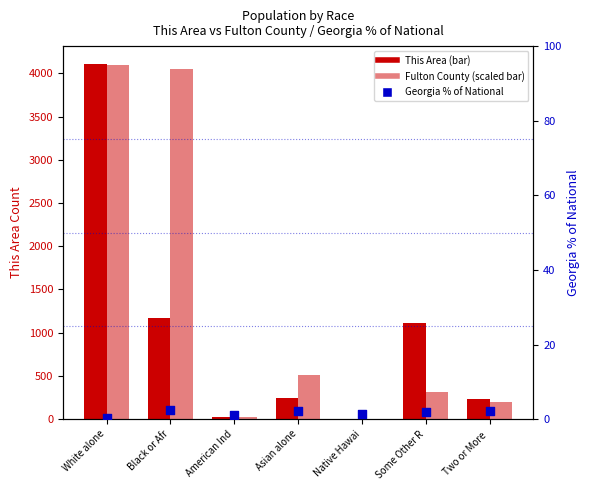

Which series reaches the maximum Y coordinate?

This Area